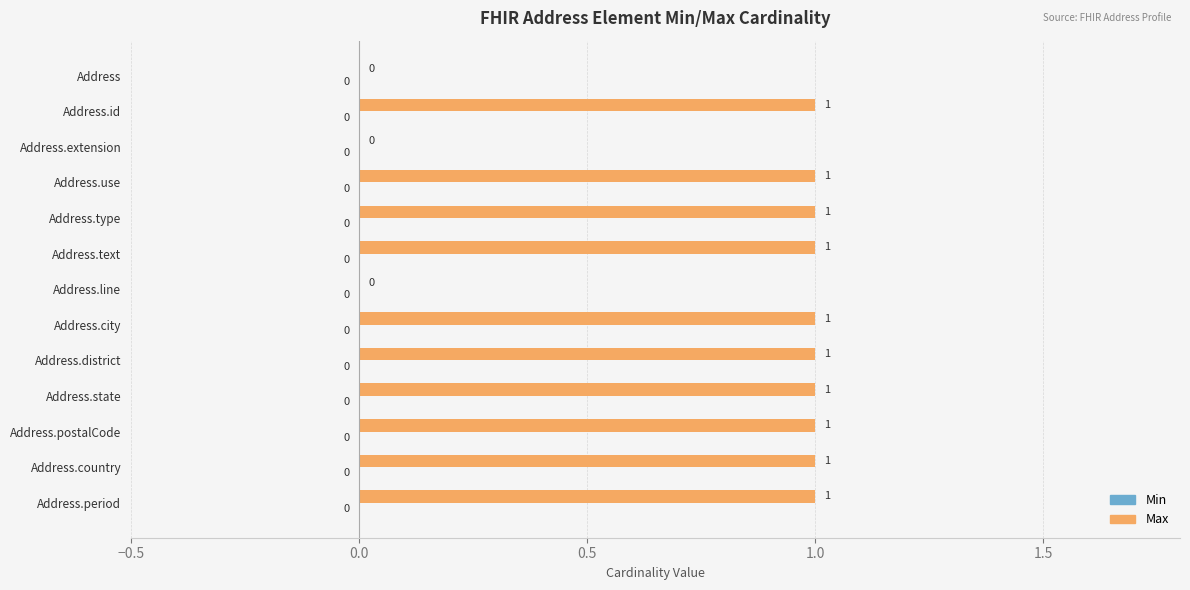

How many values are between 1 and 2?

10